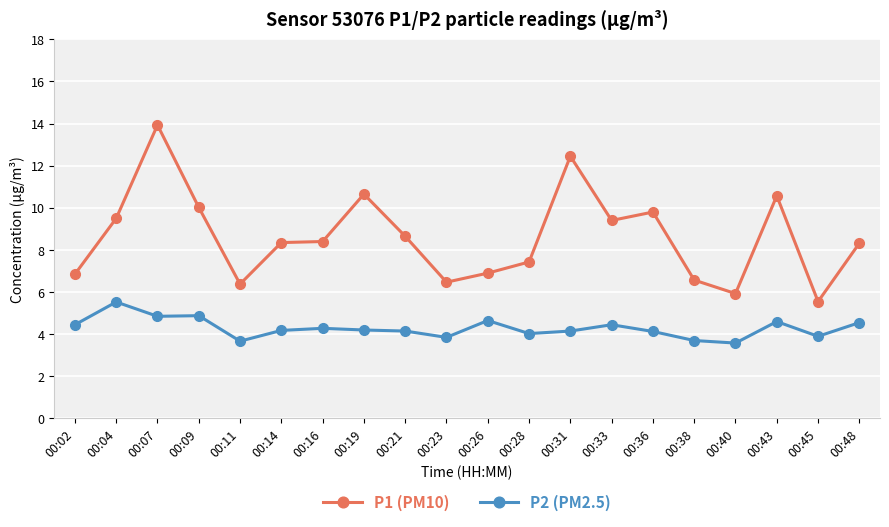

Is the value of P1 (PM10) at 00:38 greater than the value of P2 (PM2.5) at 00:43?

Yes